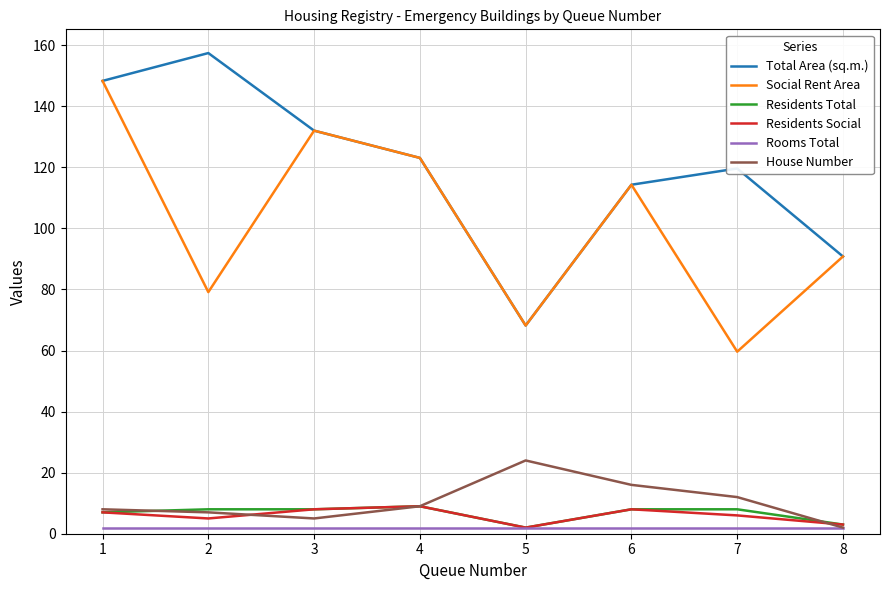

What is the average value of the Total Area (sq.m.) series?

119.2